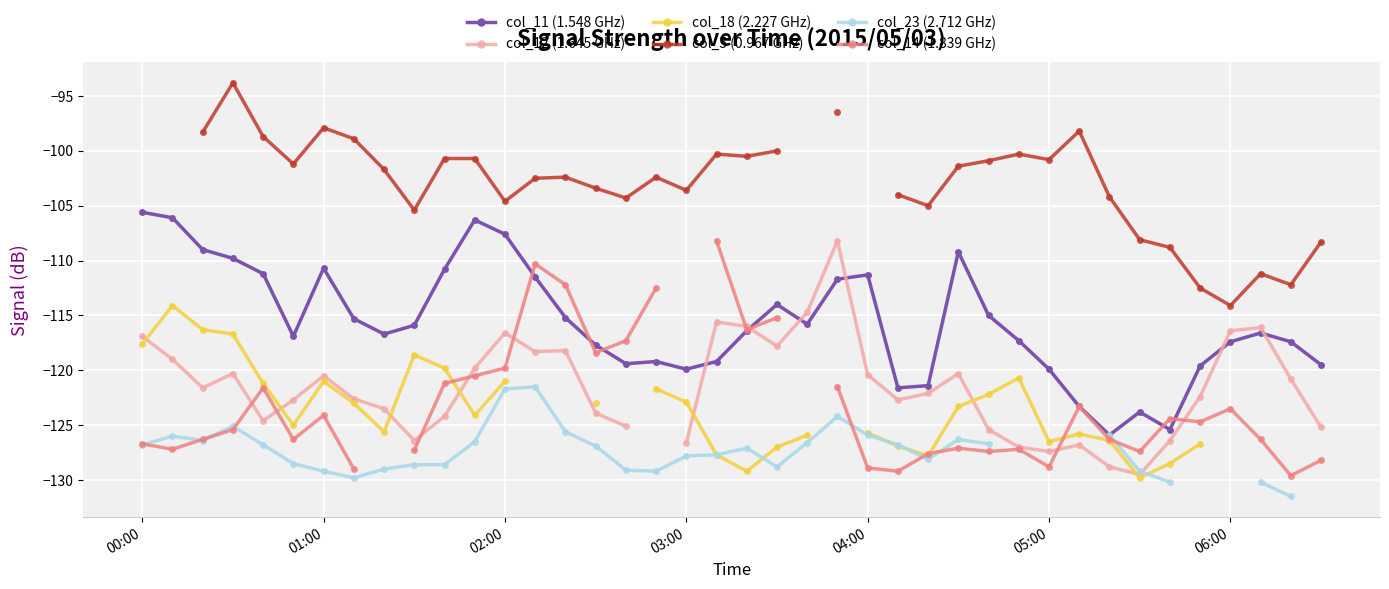

What is the total value across all series at 34?

-743.7